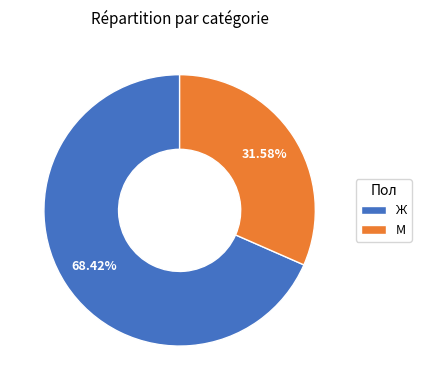

Rank the categories by value from lowest to highest.

М, Ж